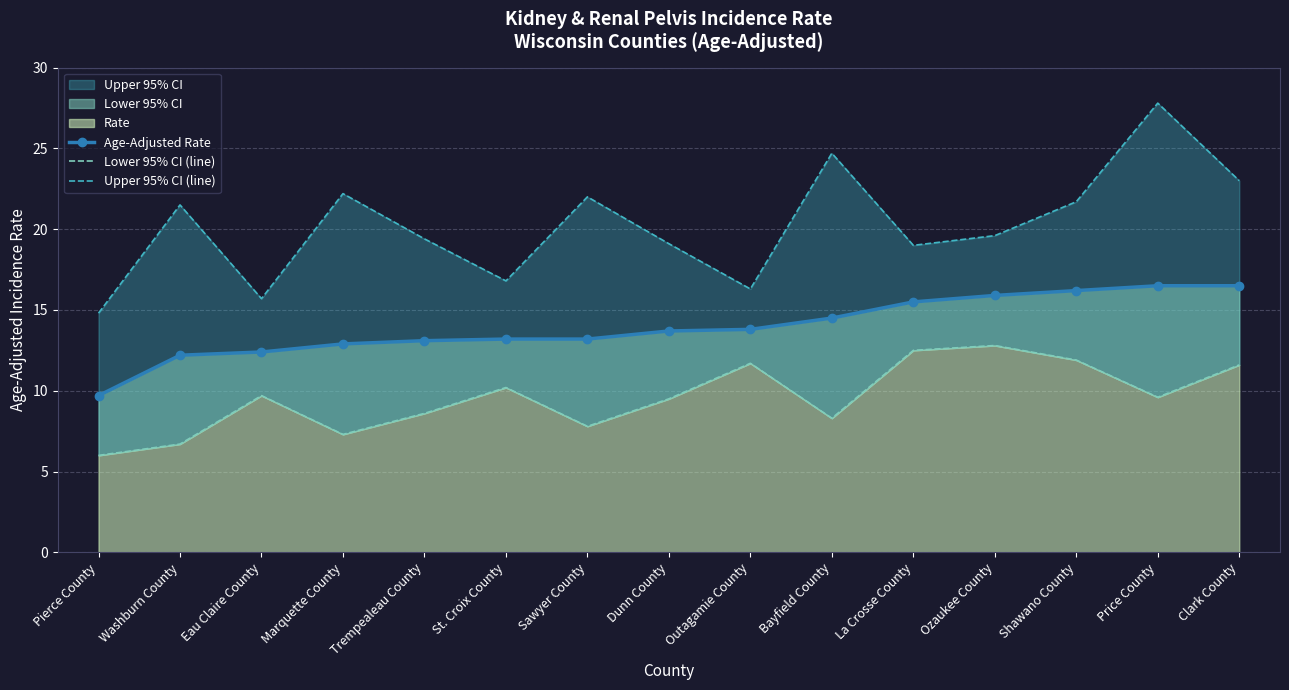

Which label corresponds to the smallest value in the chart?

Pierce County